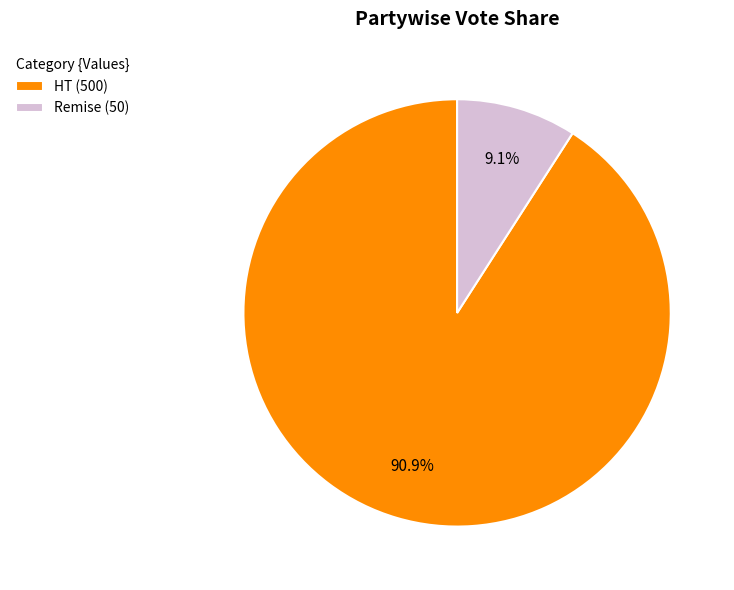

Is it true that HT is 91% of the pie?

True